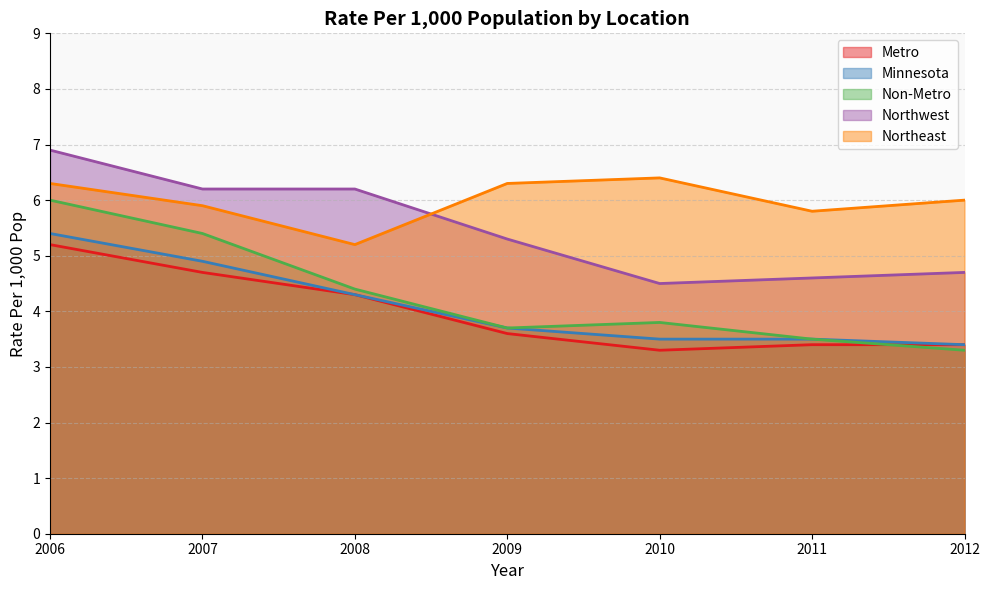

Rank the categories by Non-Metro value from lowest to highest.

2012, 2011, 2009, 2010, 2008, 2007, 2006